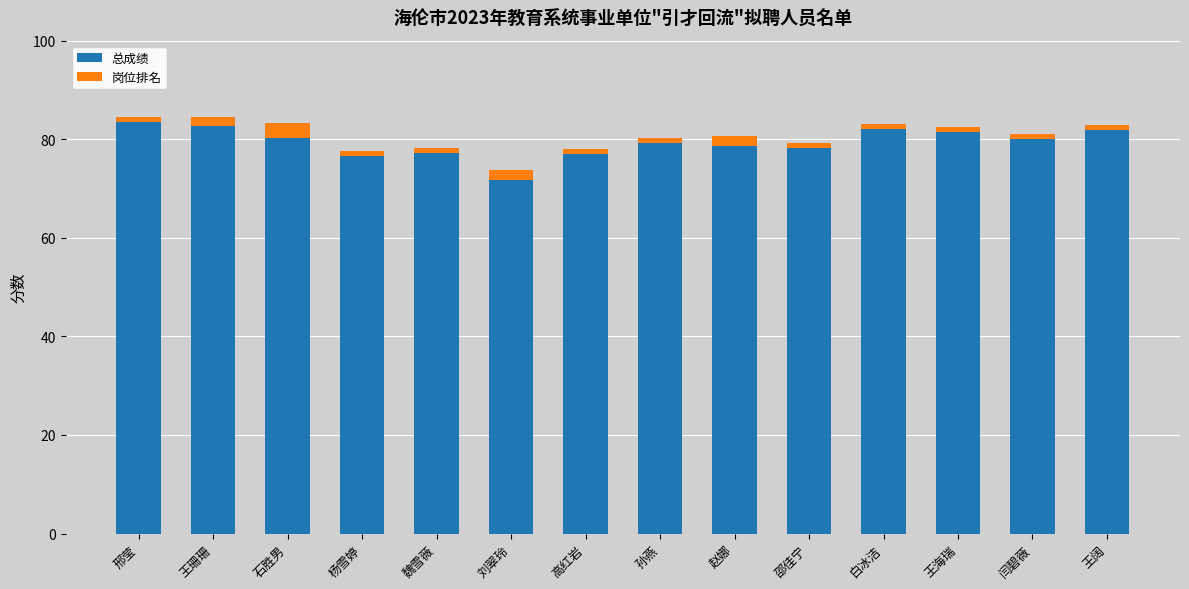

The 总成绩 series shows 82.0 at 白冰洁. True or false?

True